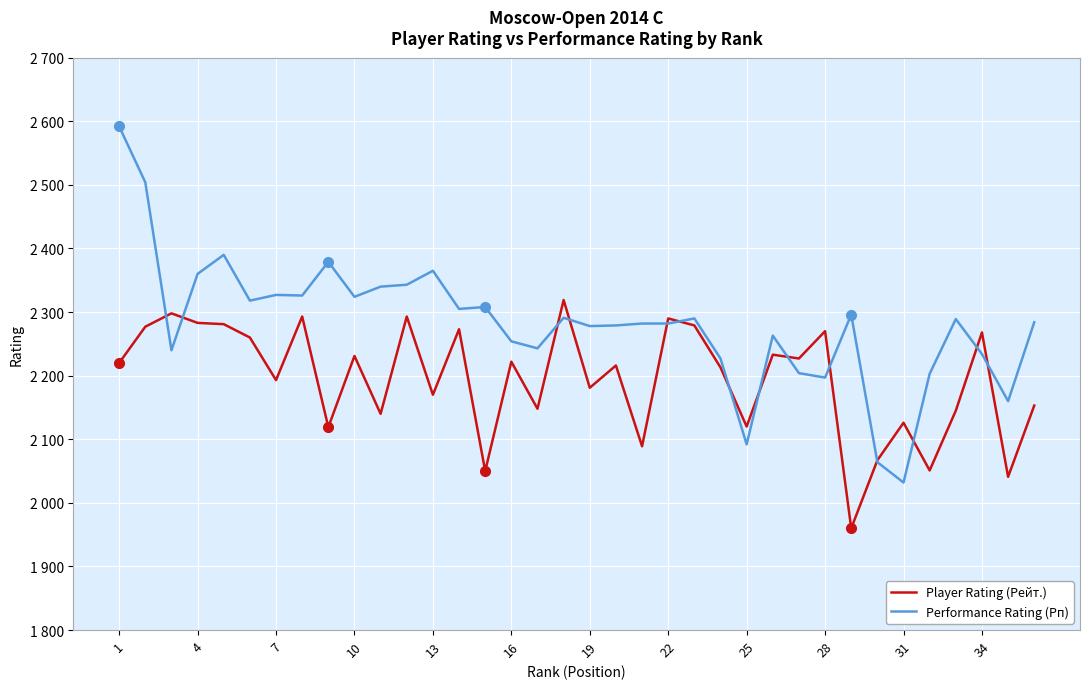

Which series has the widest spread of values?

Performance Rating (Рп)